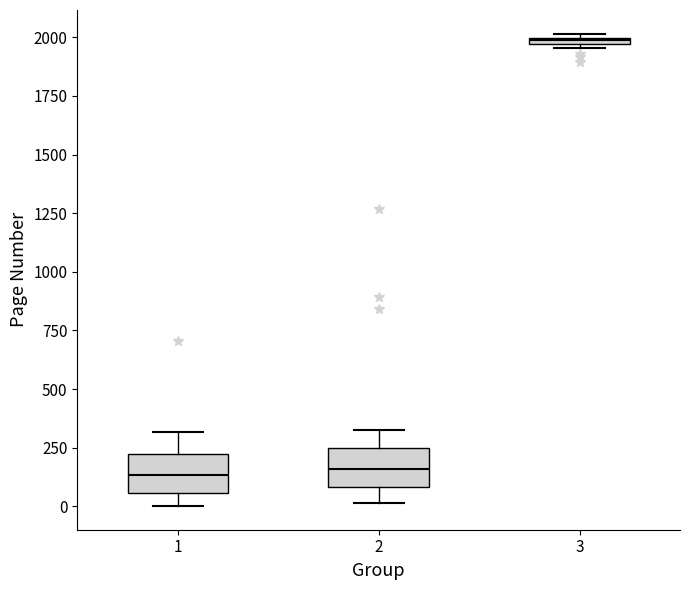

Where does the median line of the box at x = 1 sit on the y-axis? The values are not printed on the chart, so give them approximately, as read against the axis.

150